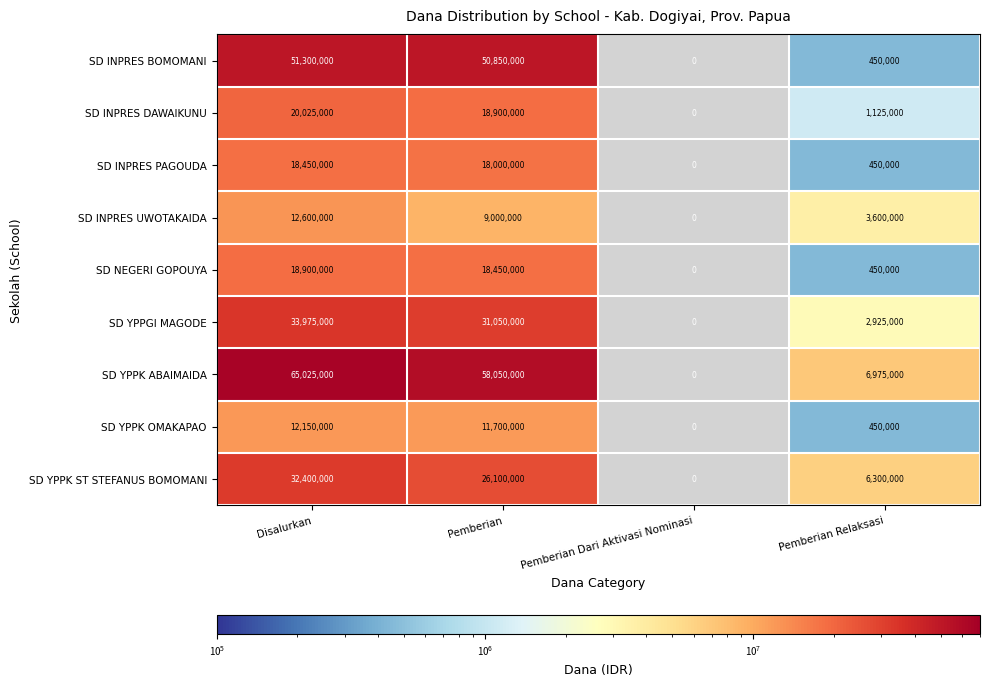

The SD YPPGI MAGODE series shows 51283240 at Disalurkan. True or false?

False